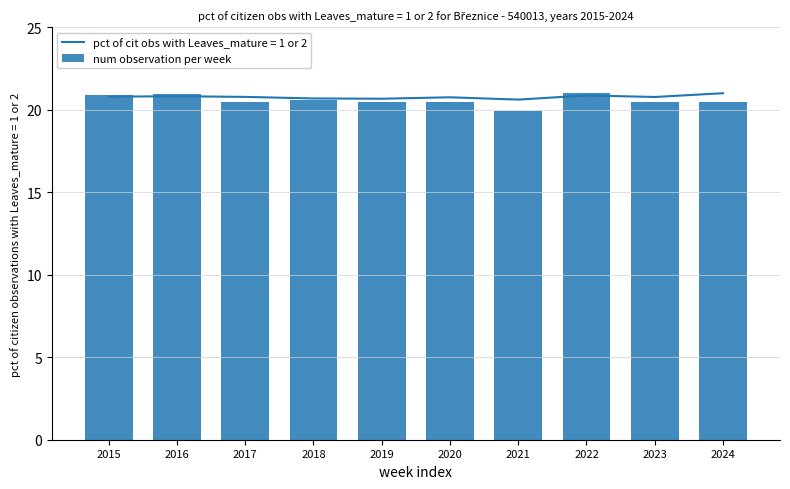

Which category has the highest value across all series?

2022